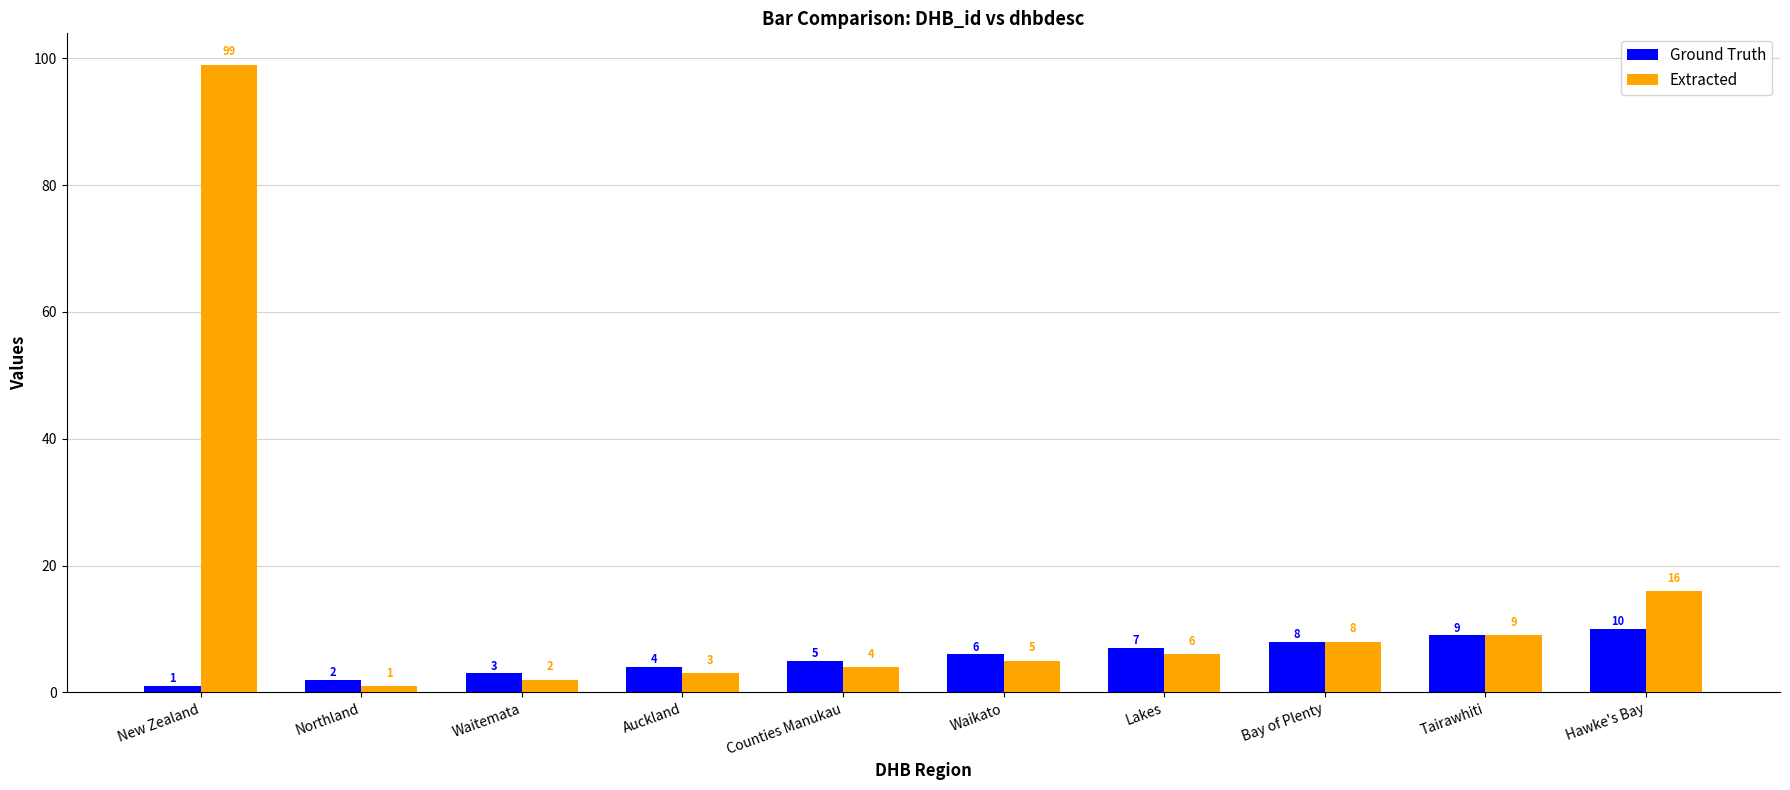

What value does the Ground Truth series have at Tairawhiti?

9